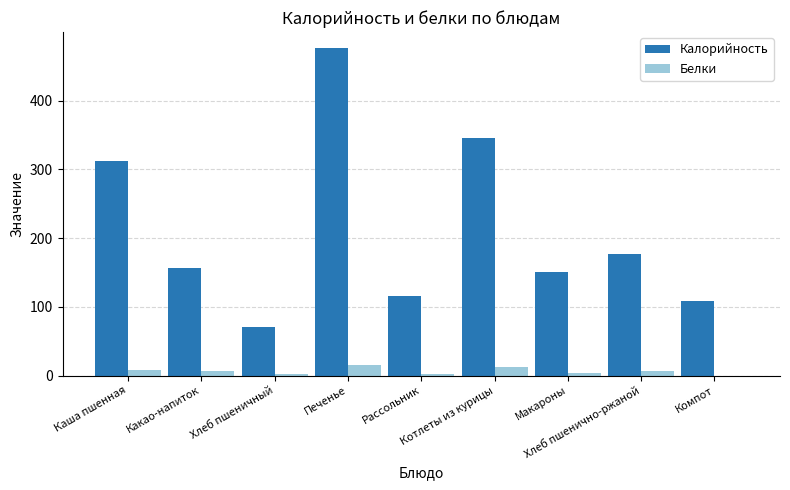

What is the total value across all series at Печенье?

491